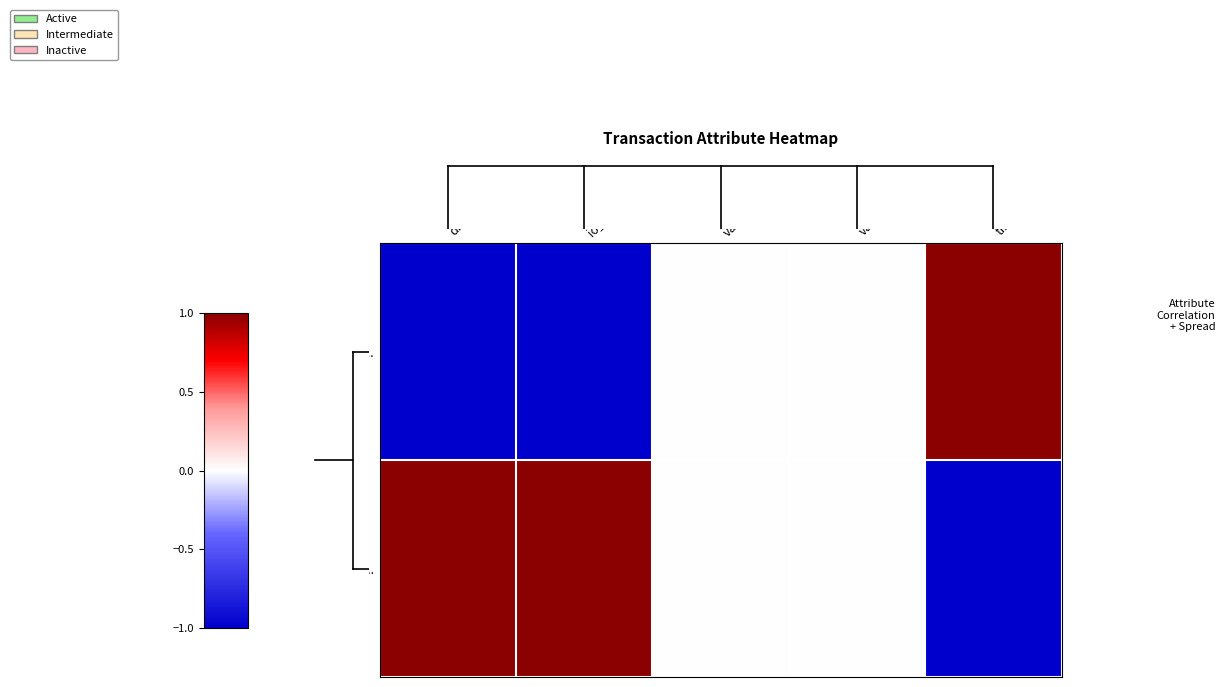

Reading left to right, extract all data points from this chart.

548b0ffb...: direction=-1	io_index=-1	valid_mainchain=0	value=0	time_stamp=1
210efdf3...: direction=1	io_index=1	valid_mainchain=0	value=0	time_stamp=-1